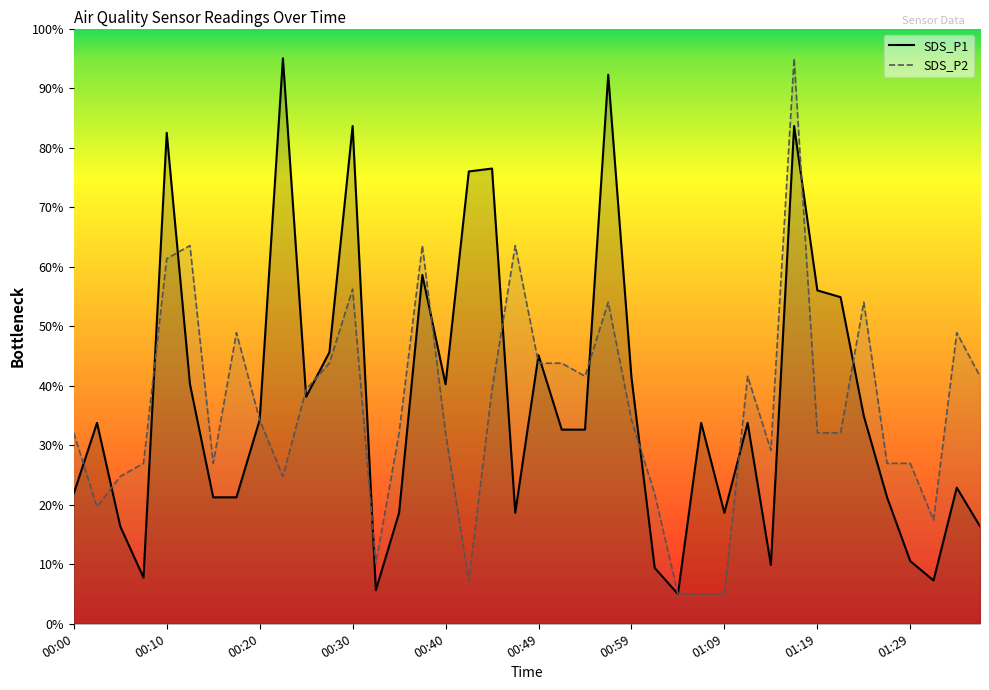

What is the spread (max minus min) of values at 00:30?

0.3